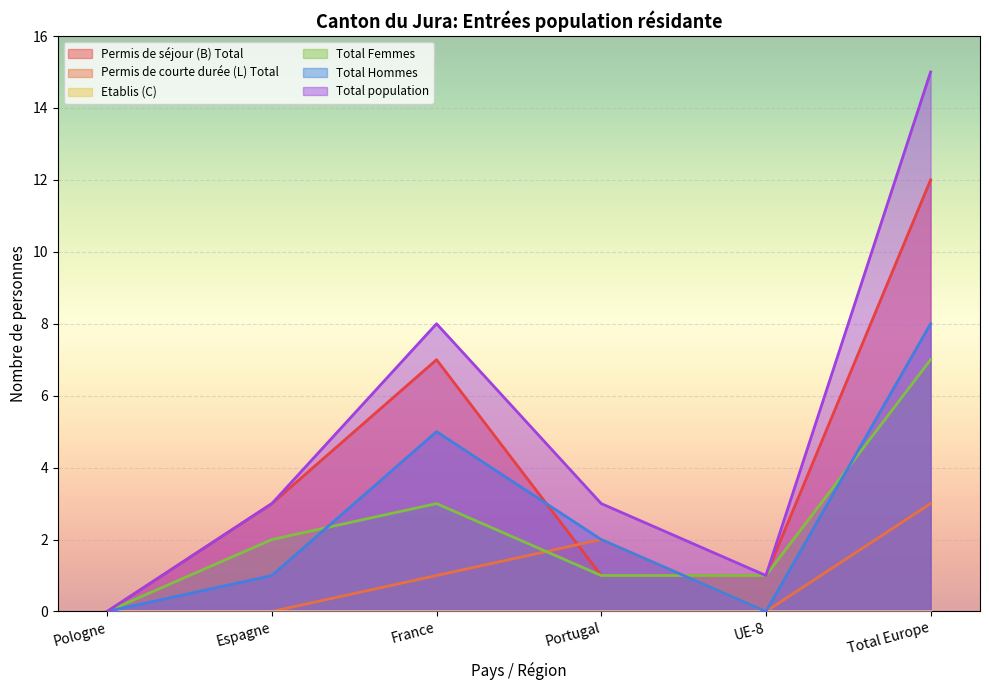

How many lines are shown in the chart?

6